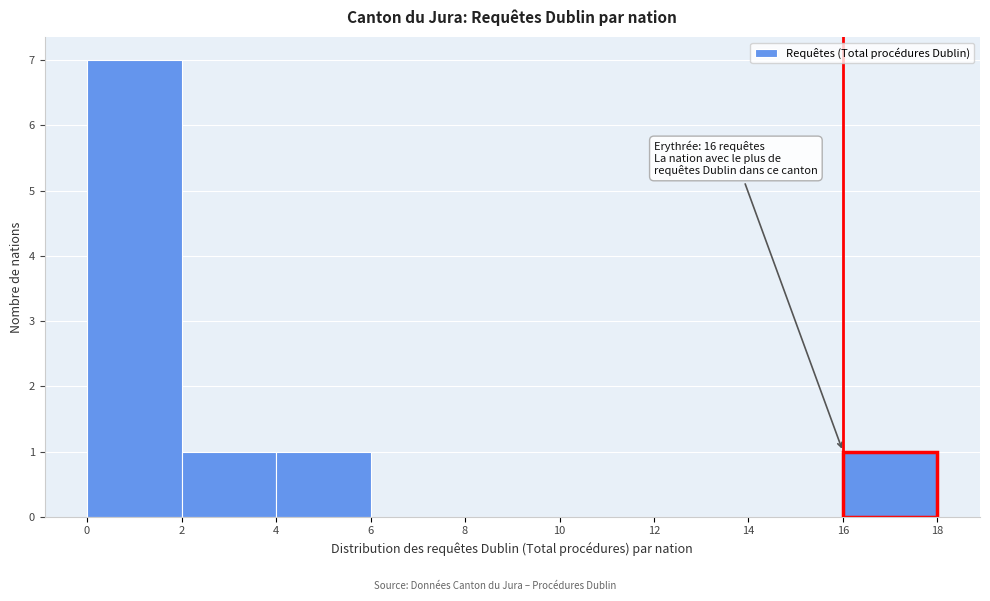

Over which range of the x-axis is the bar tallest?

0 to 2